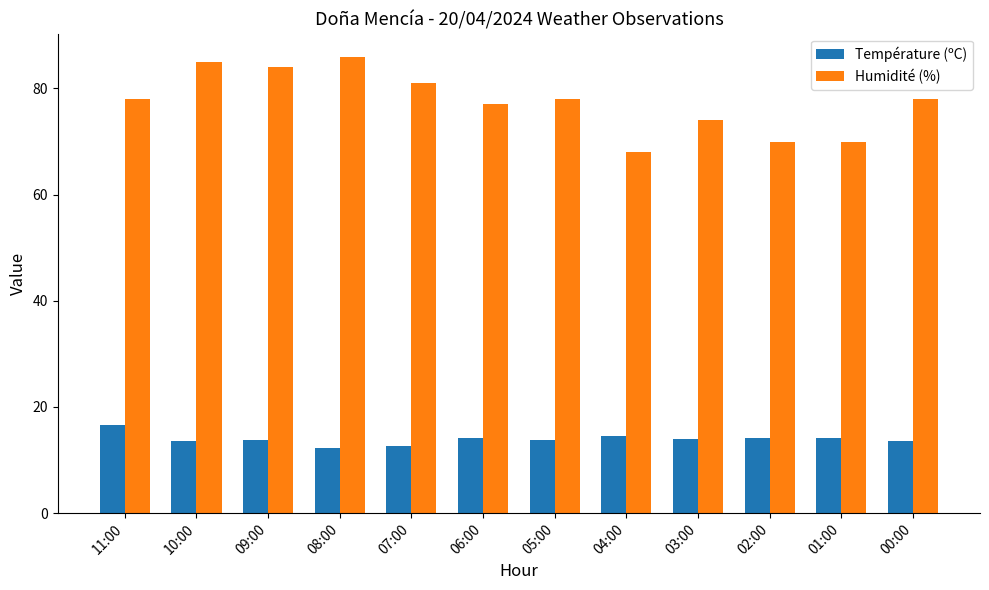

What is the maximum value for Humidité (%)?

86.0